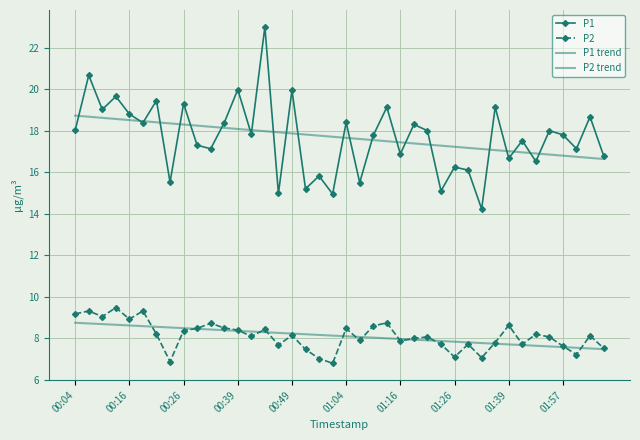

How many series are shown in this chart?

4